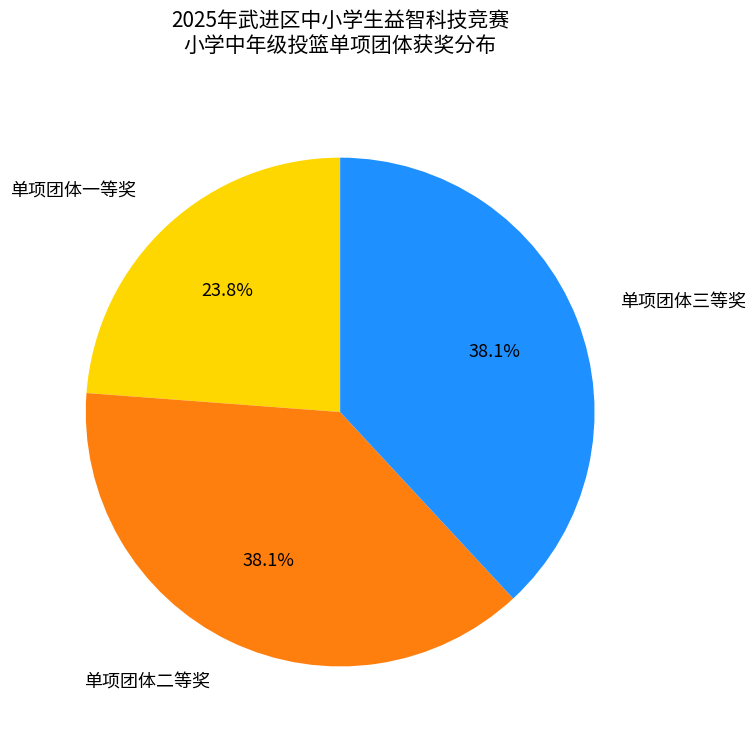

To the nearest percent, what percentage of the pie is 单项团体三等奖?

38%